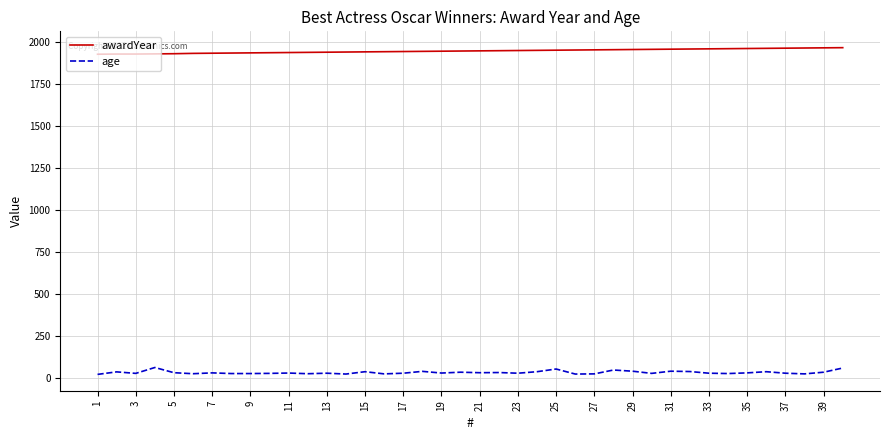

What is the lowest value of the awardYear series?

1929